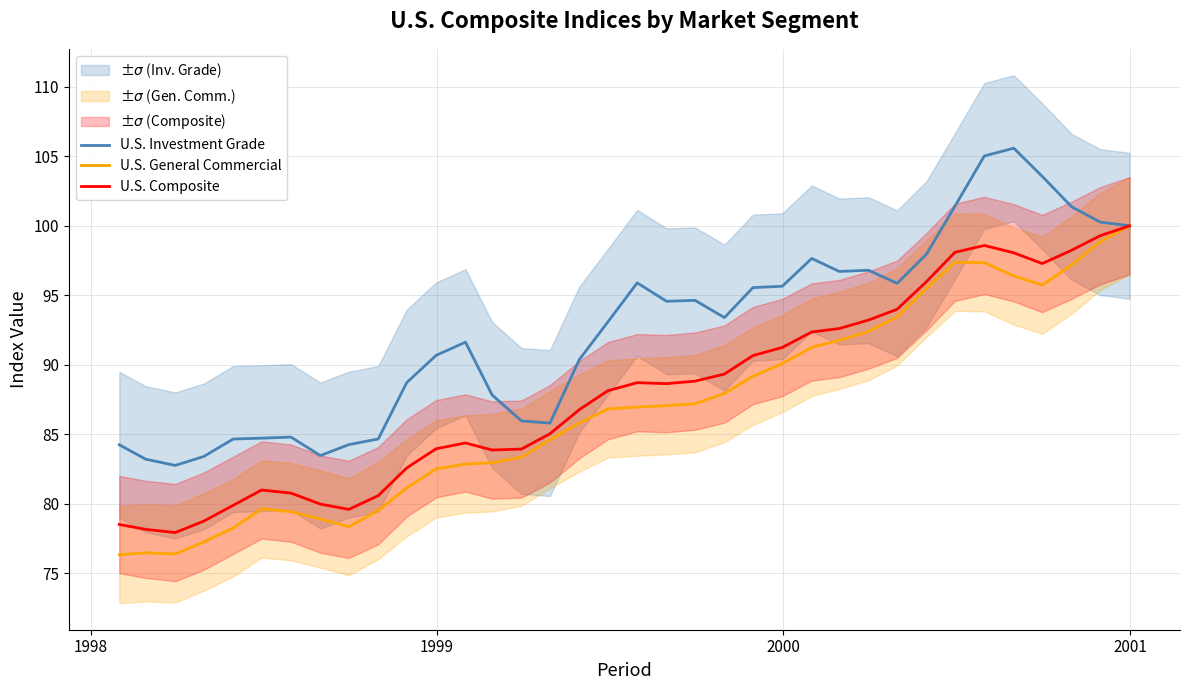

What is the maximum value for U.S. General Commercial?

100.0